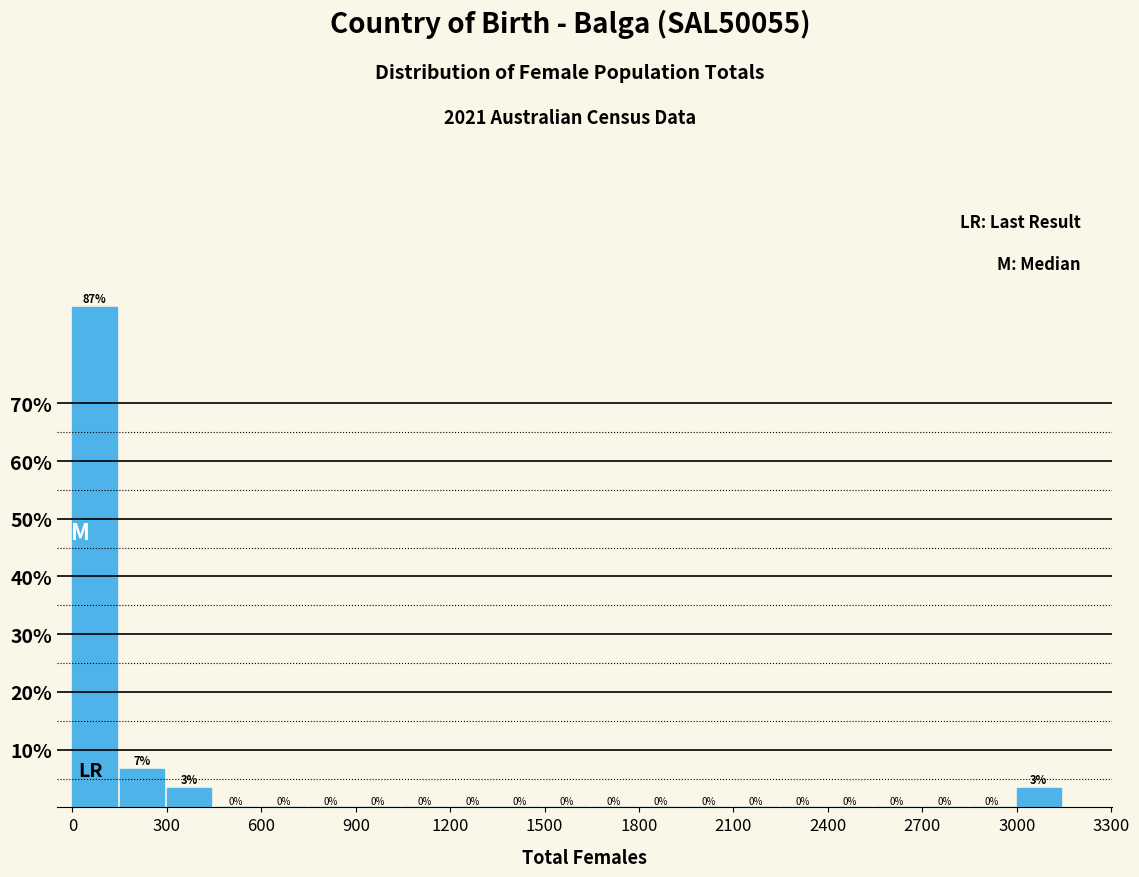

Around what value on the x-axis is the tallest bar? Give the approximate position of its centre, as read against the axis.

50